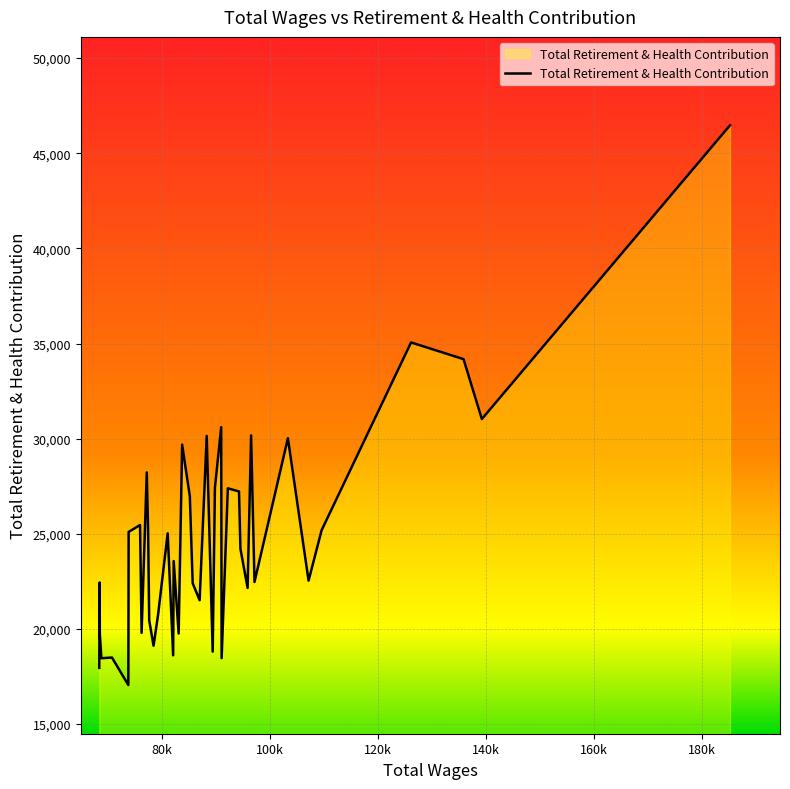

What is the difference between the maximum and minimum values?

29414